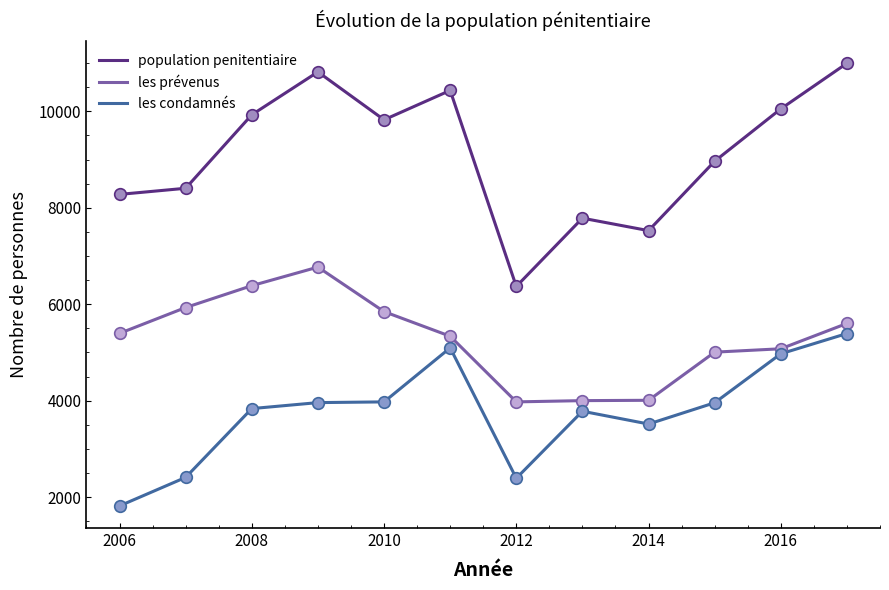

Which series has the largest total across all categories?

population penitentiaire